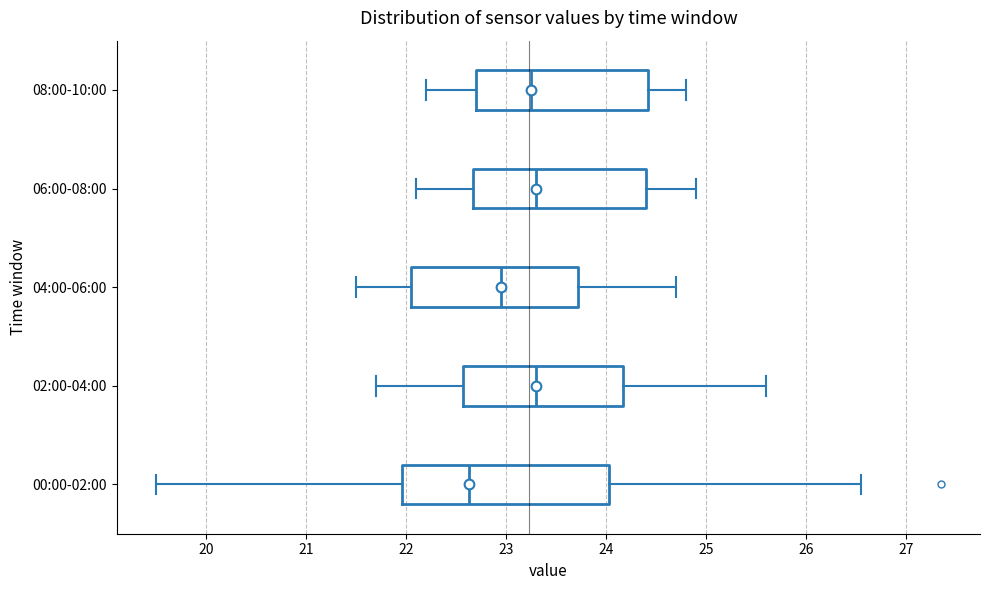

Where does the right whisker of the box for 00:00-02:00 end on the x-axis? The values are not printed on the chart, so give them approximately, as read against the axis.

26.6